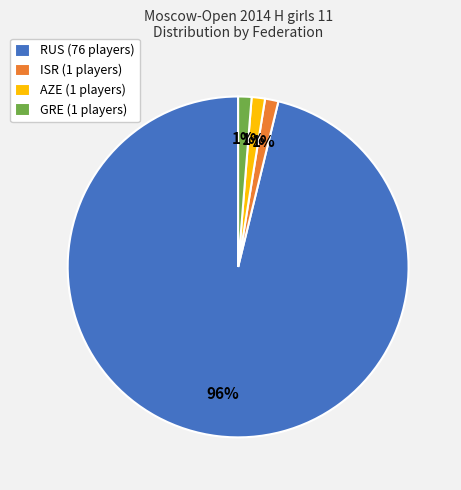

Is the sum of ISR (1 players) and GRE (1 players) greater than half?

No